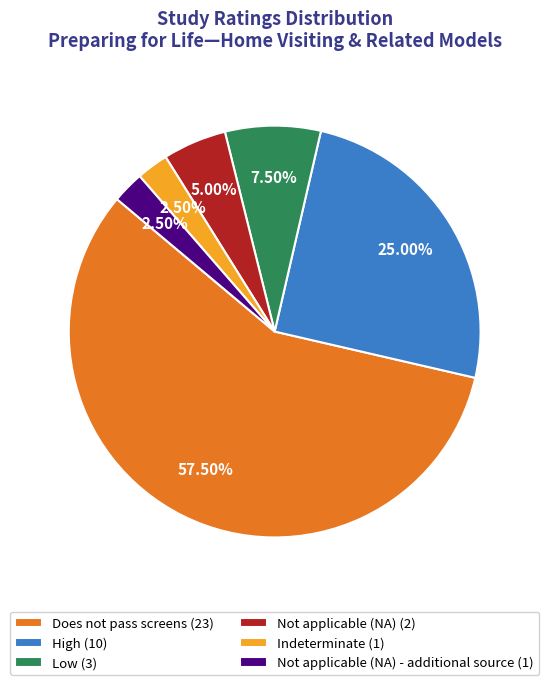

Is Does not pass screens (23) the majority of the pie?

Yes